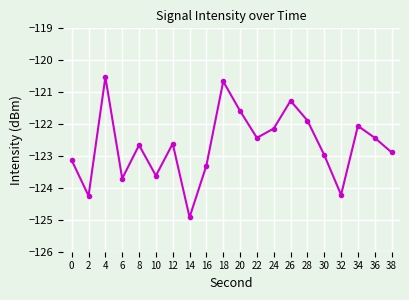

What is the difference between the maximum and minimum values?

4.4